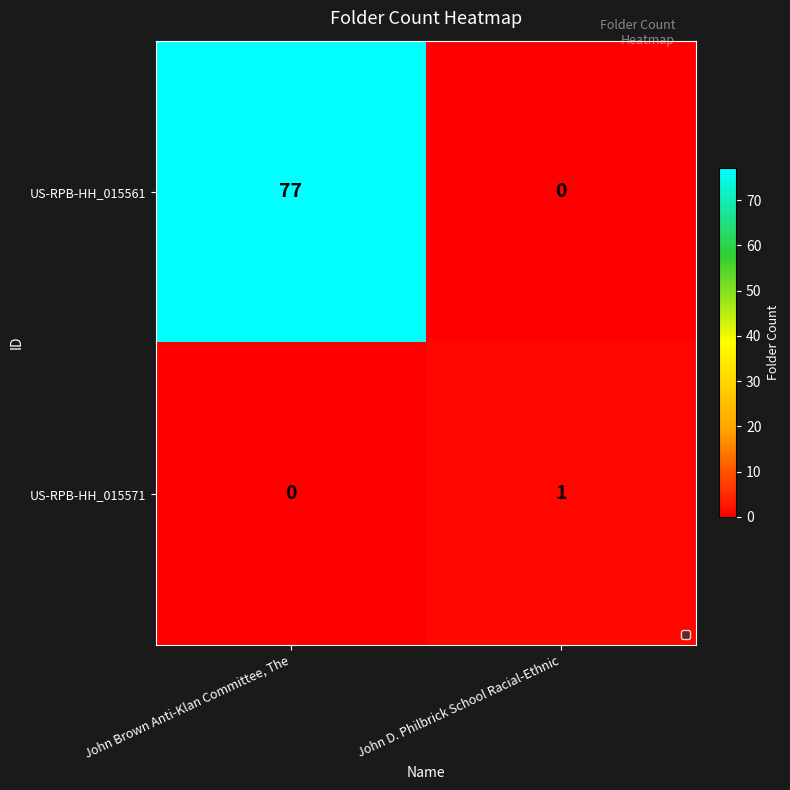

At which label does US-RPB-HH_015561 reach its minimum?

John D. Philbrick School Racial-Ethnic